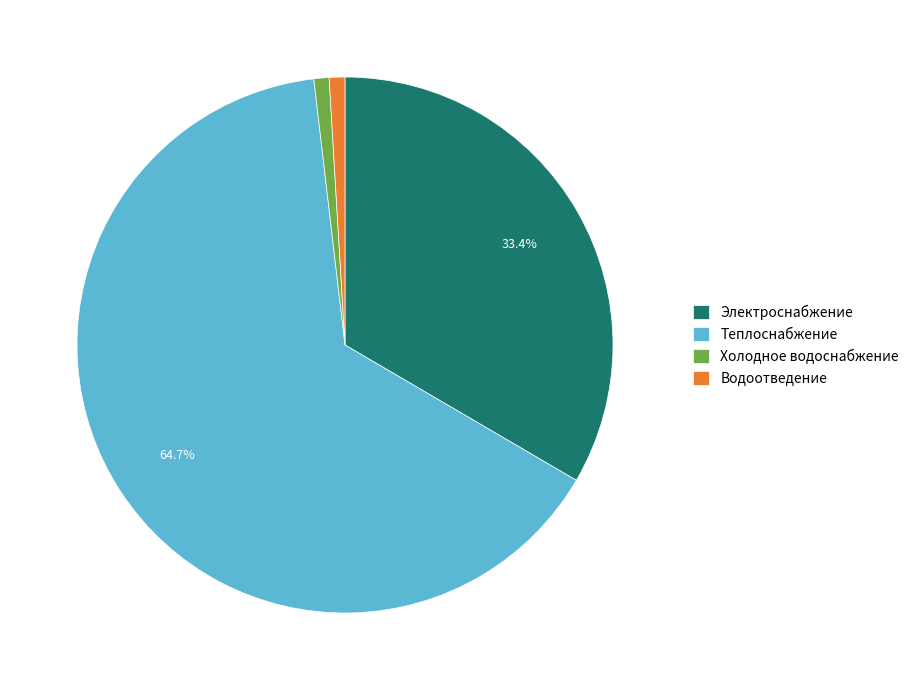

How many slices are in this pie chart?

4